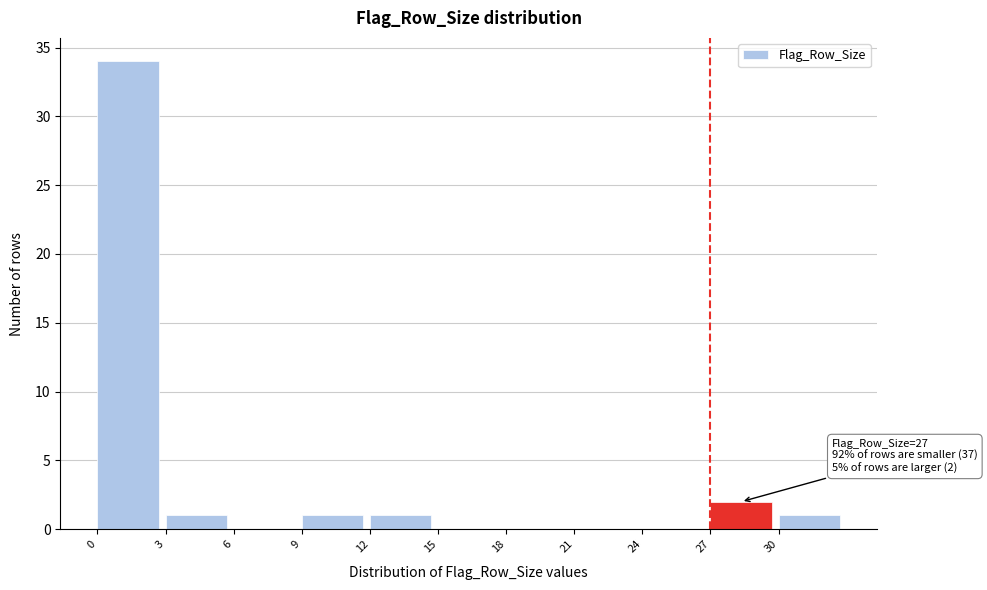

Over which range of the x-axis is the bar tallest?

0 to 3